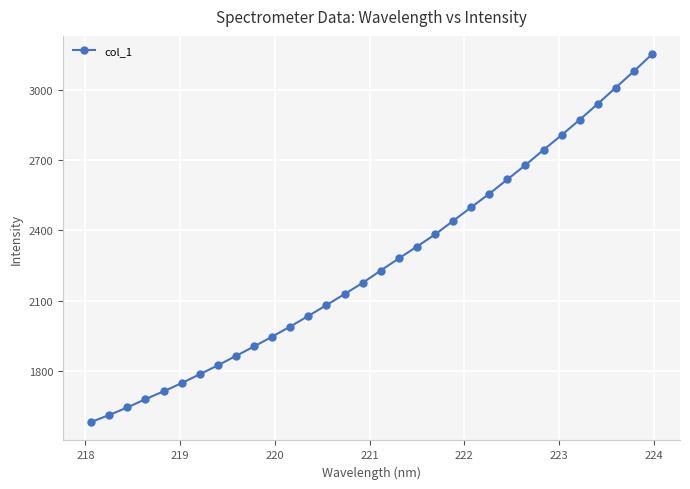

True or false: there are more than 2 points higher than both neighbors.

False